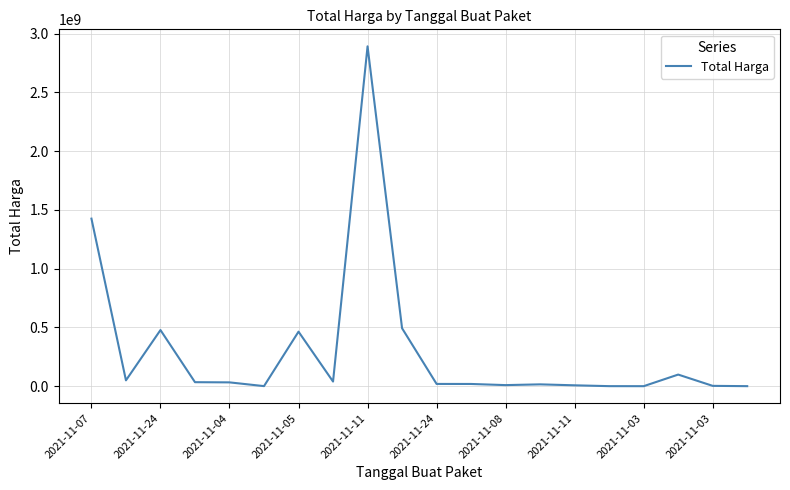

What is the greatest value displayed?

2892122000